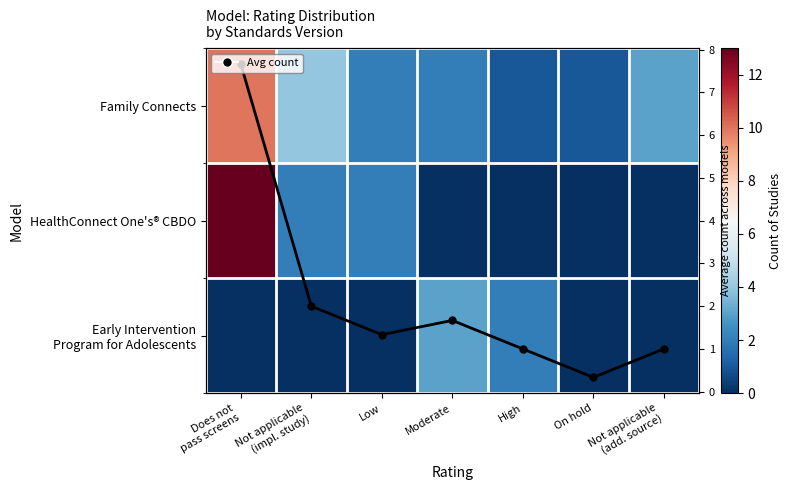

At which label is Avg count closest to 4?

Not applicable
(impl. study)